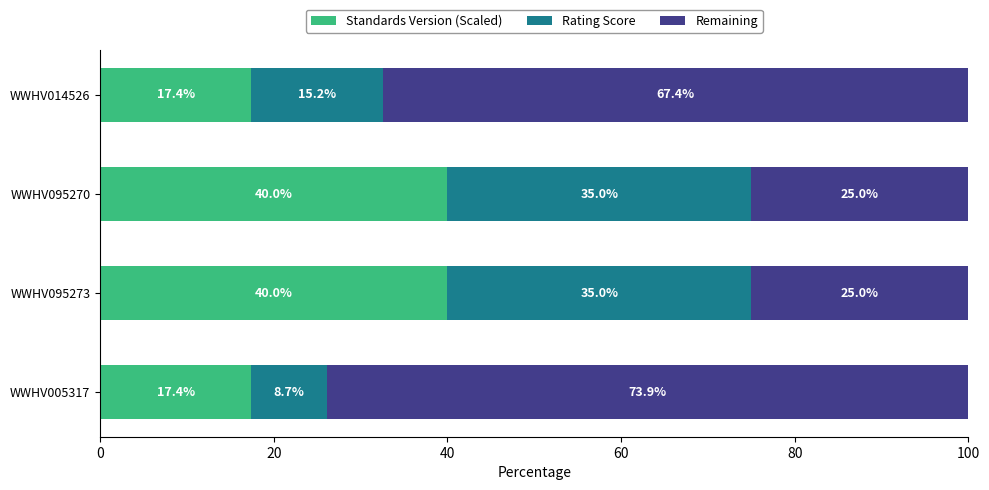

What is the average value of the Standards Version (Scaled) series?

28.7